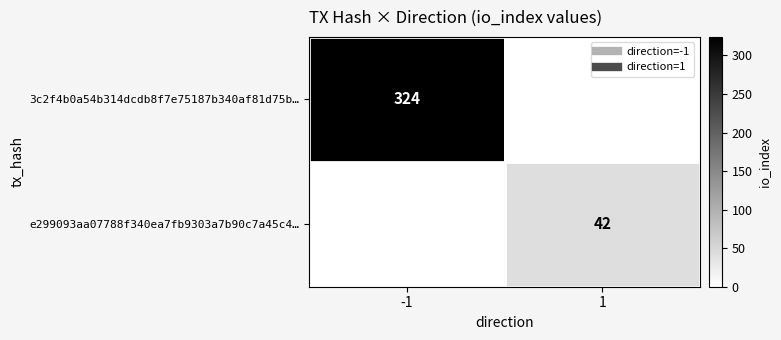

What is the sum of all e299093aa07788f340ea7fb9303a7b90c7a45c4… values?

42